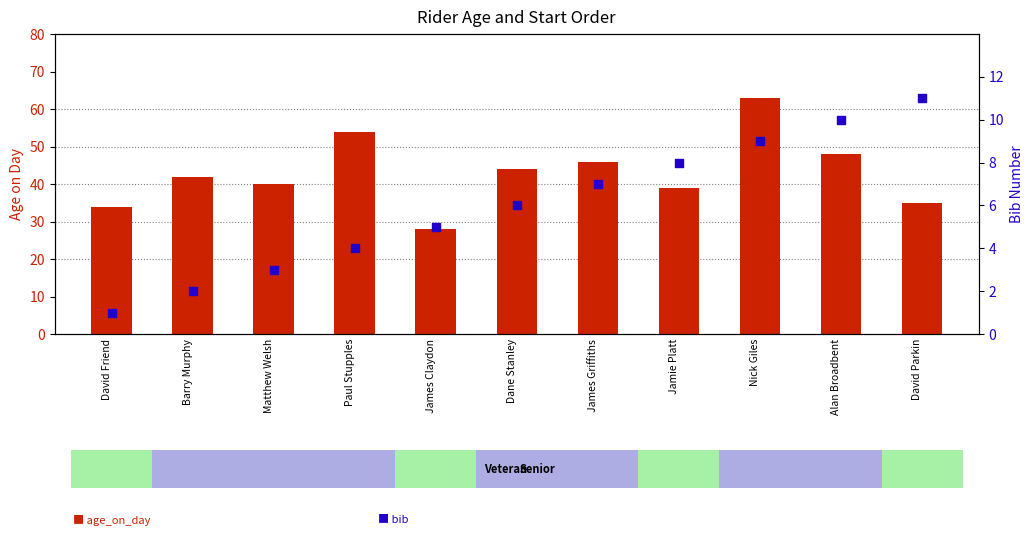

Which series has the largest total across all categories?

age_on_day